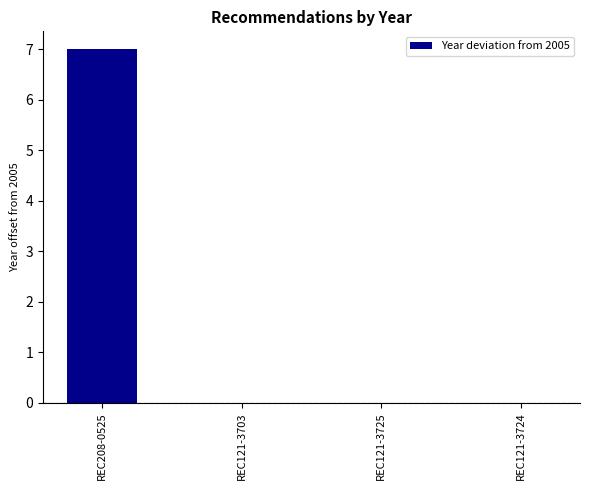

Which category has the highest value across all series?

REC208-0525